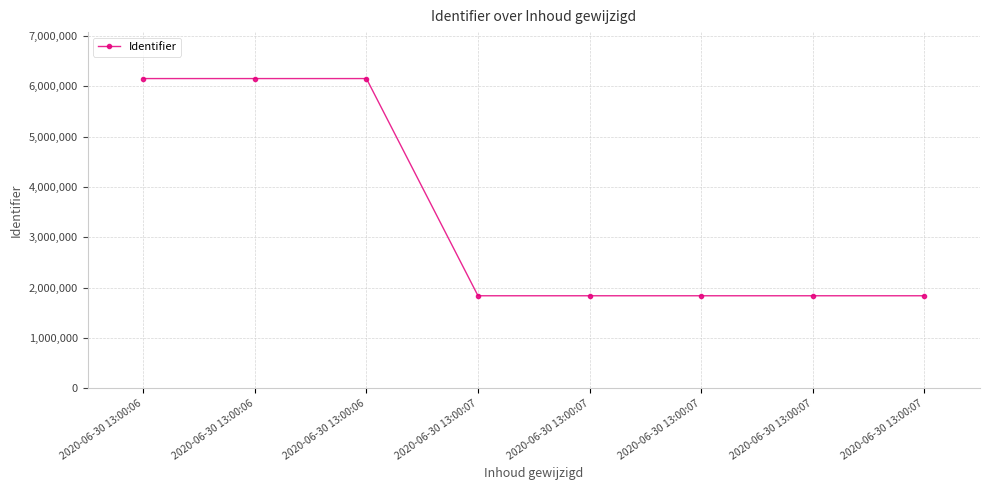

Rank the categories by value from highest to lowest.

2020-06-30 13:00:06, 2020-06-30 13:00:06, 2020-06-30 13:00:06, 2020-06-30 13:00:07, 2020-06-30 13:00:07, 2020-06-30 13:00:07, 2020-06-30 13:00:07, 2020-06-30 13:00:07